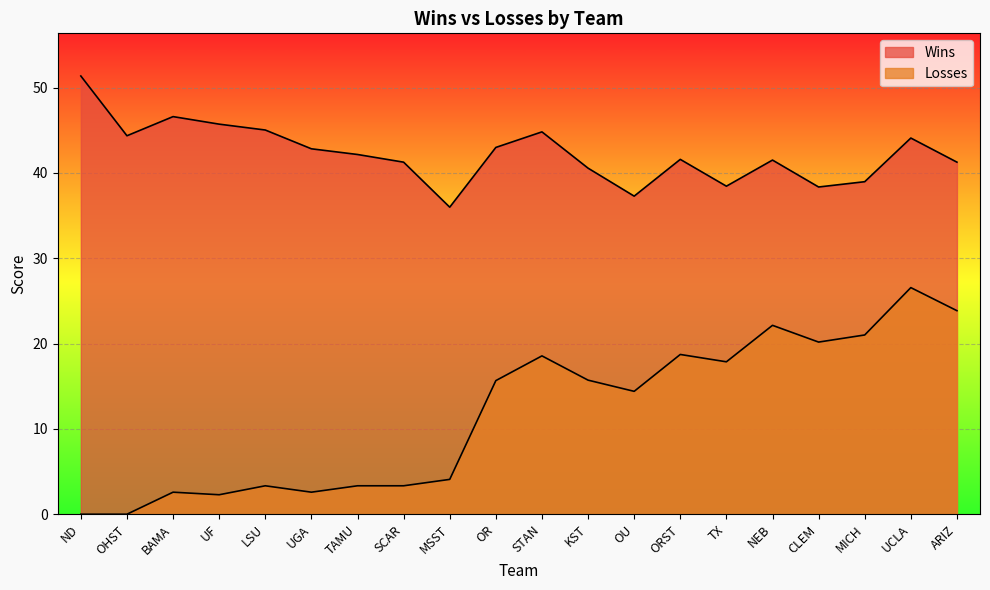

At which category does the chart reach its minimum across all series?

ND